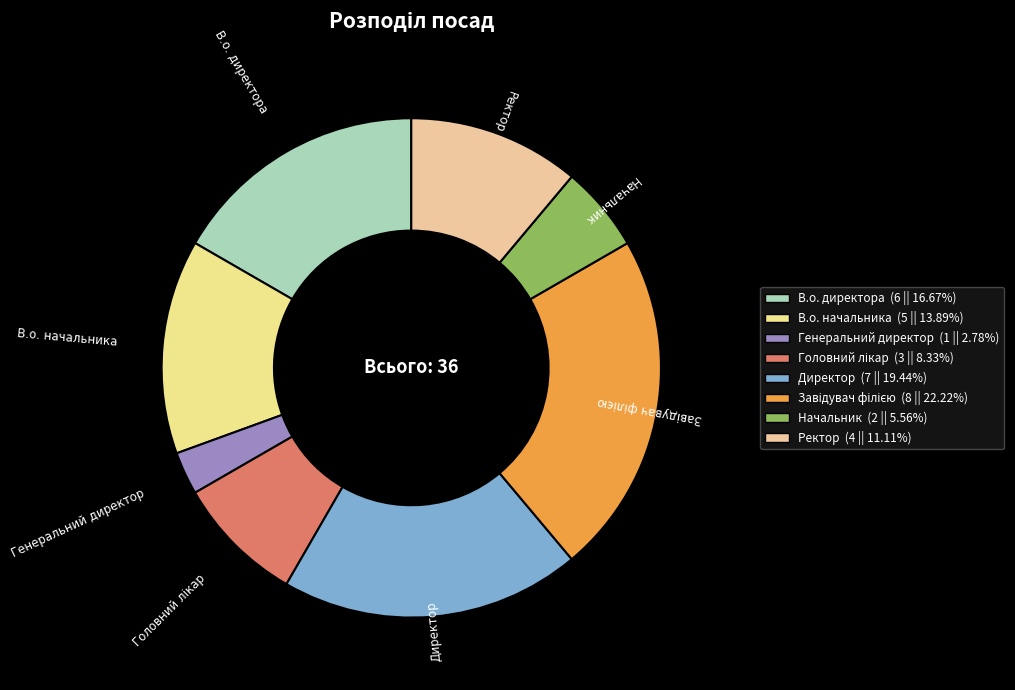

Does any single category account for the majority?

No